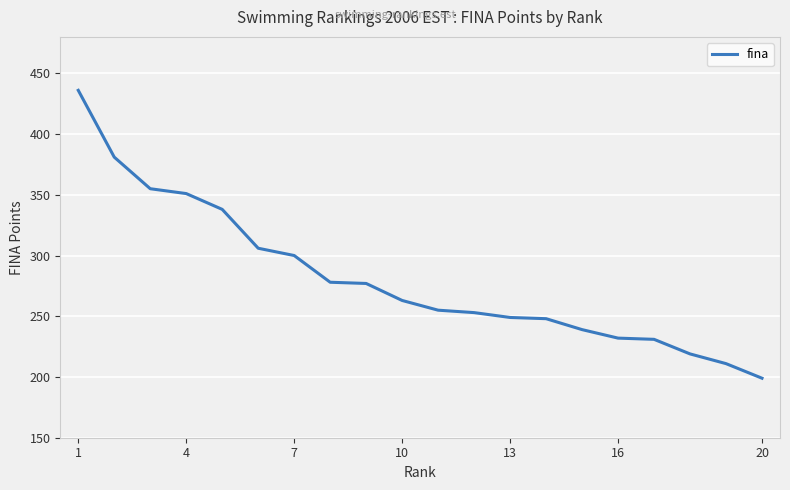

What is the sum of all values?

5621